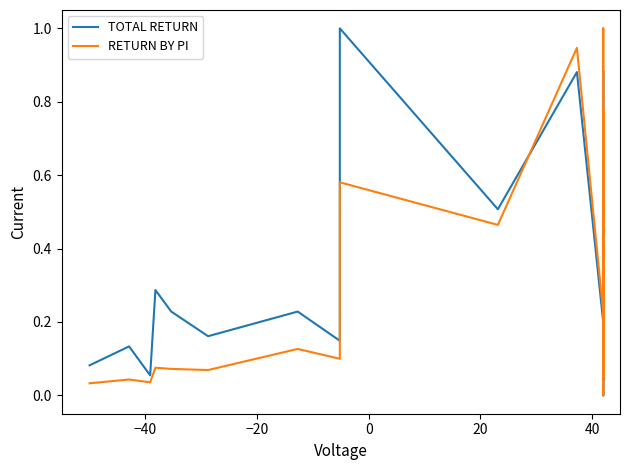

After their last crossing, which series has the higher values: RETURN BY PI or TOTAL RETURN?

RETURN BY PI